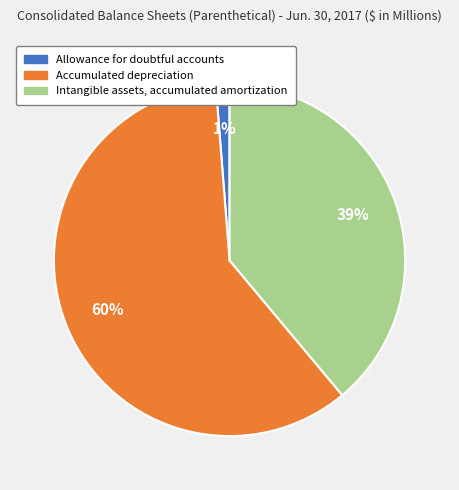

Do Allowance for doubtful accounts and Accumulated depreciation together represent more than half of the pie?

Yes